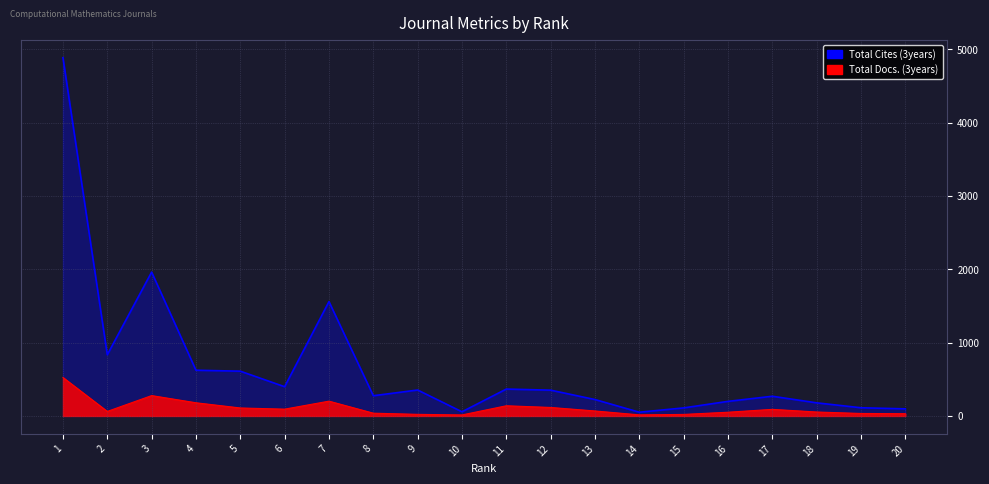

What is the value of the Total Docs. (3years) point at the 6th from the left?

93